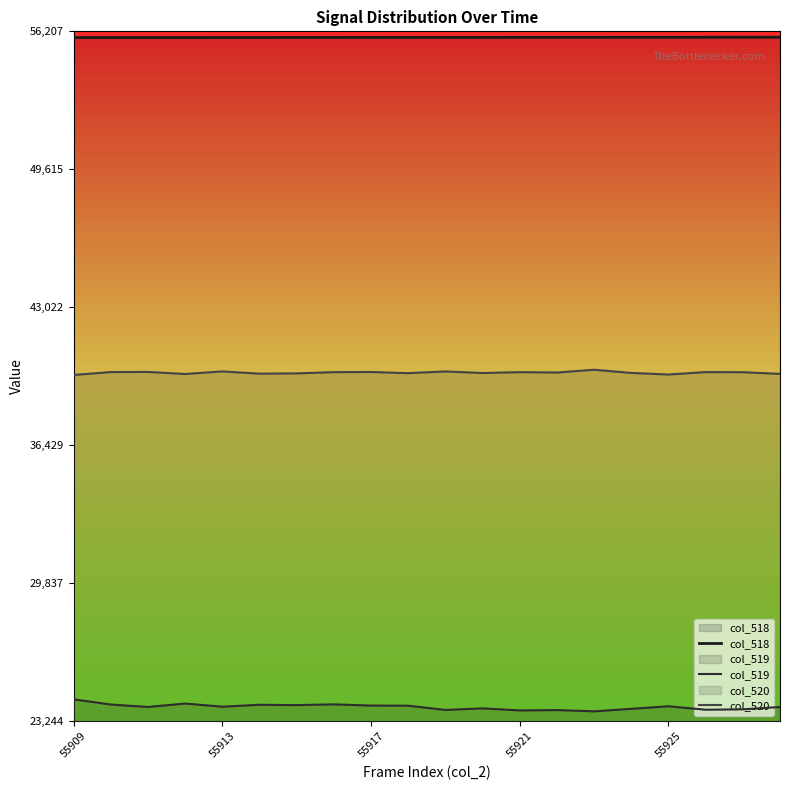

At which category is the sum across all series the highest?

55909